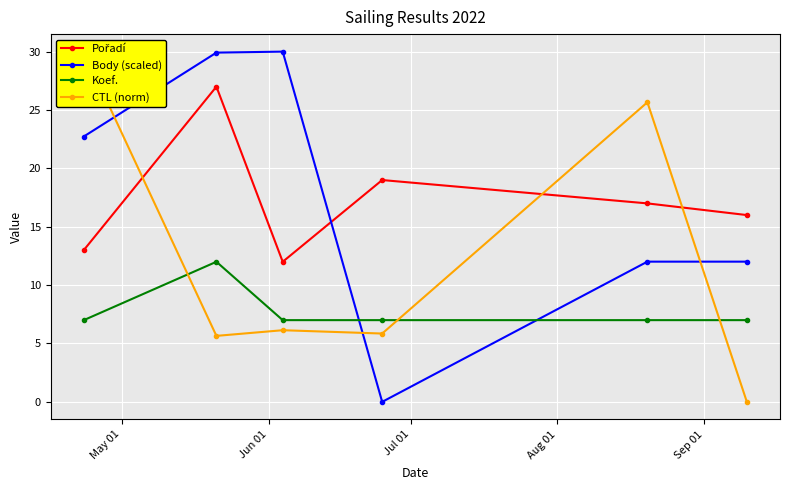

What is the minimum value for Koef.?

7.0